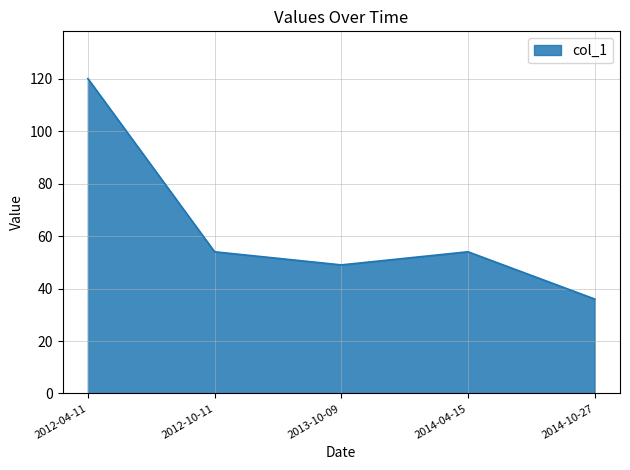

How many interior local peaks (higher than both neighbors) does the data have?

1